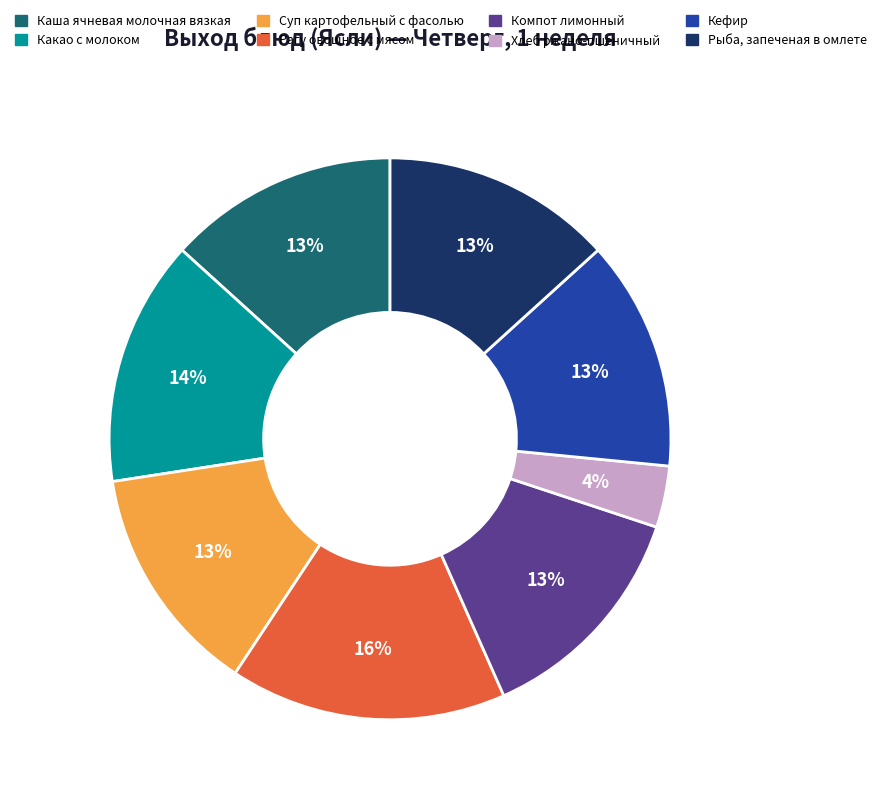

True or false: Хлеб ржано-пшеничный accounts for 4% of the total.

True